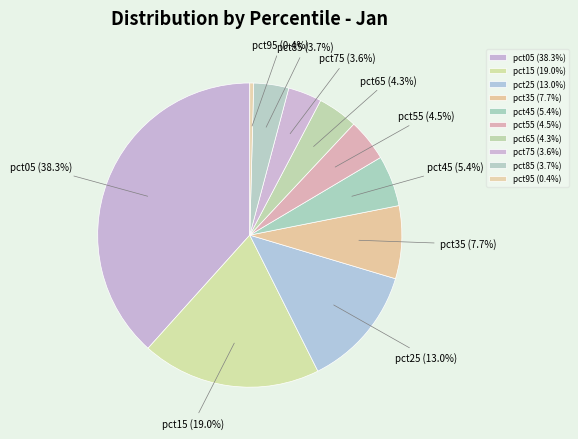

Does any single category account for the majority?

No